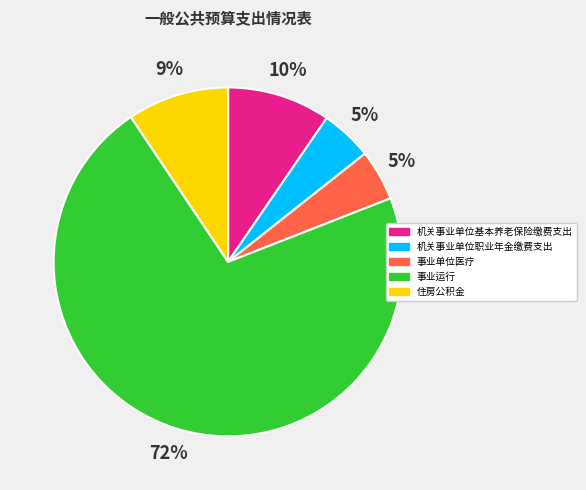

Which has a higher value, 机关事业单位基本养老保险缴费支出 or 机关事业单位职业年金缴费支出?

机关事业单位基本养老保险缴费支出